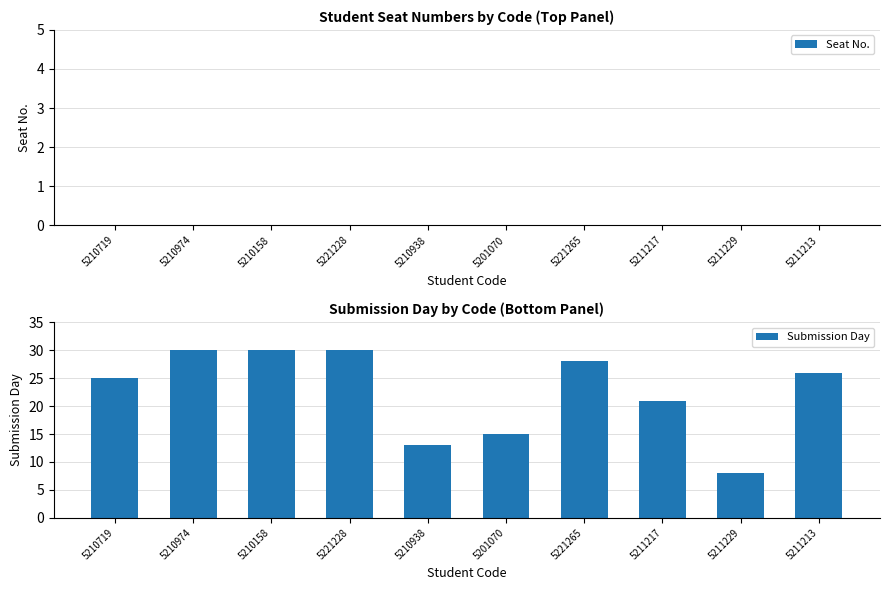

Which has a higher value, 5211229 or 5211217?

5211217